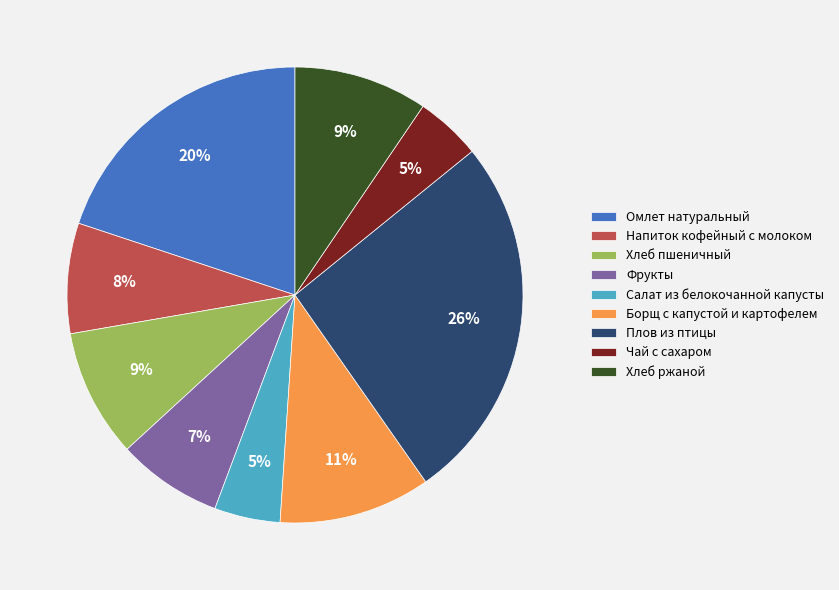

How many segments does this pie chart have?

9